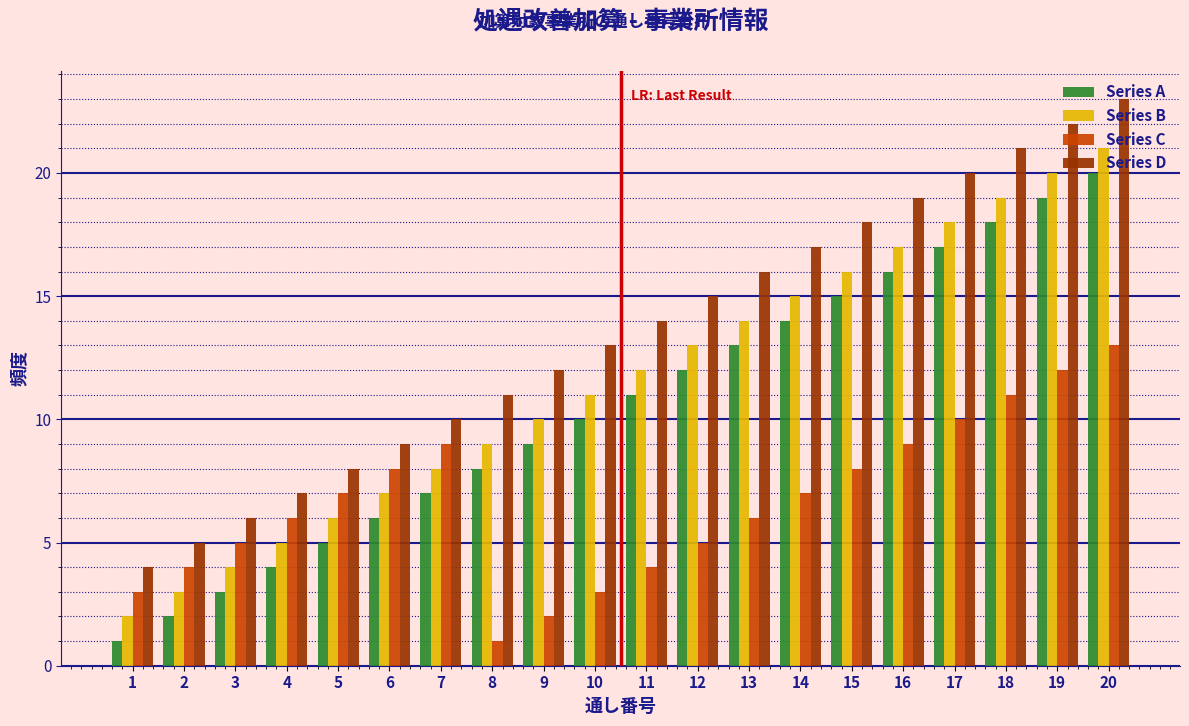

Rank the categories by Series B value from lowest to highest.

1, 2, 3, 4, 5, 6, 7, 8, 9, 10, 11, 12, 13, 14, 15, 16, 17, 18, 19, 20